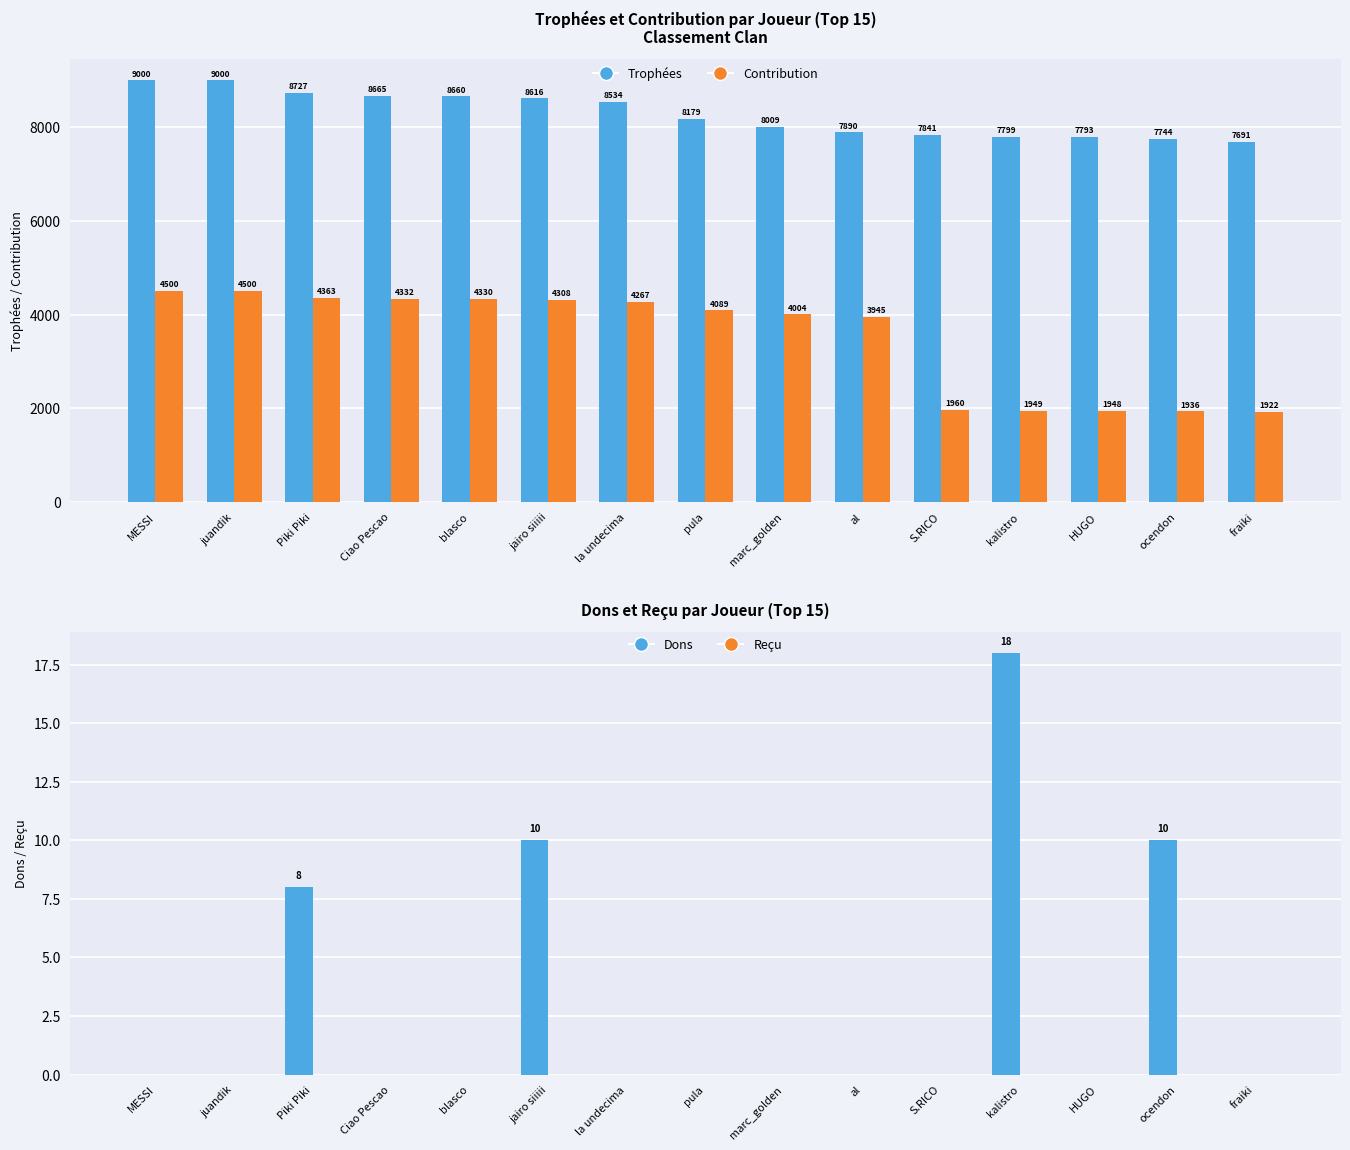

Between al and ocendon, which series saw the biggest shift?

Contribution